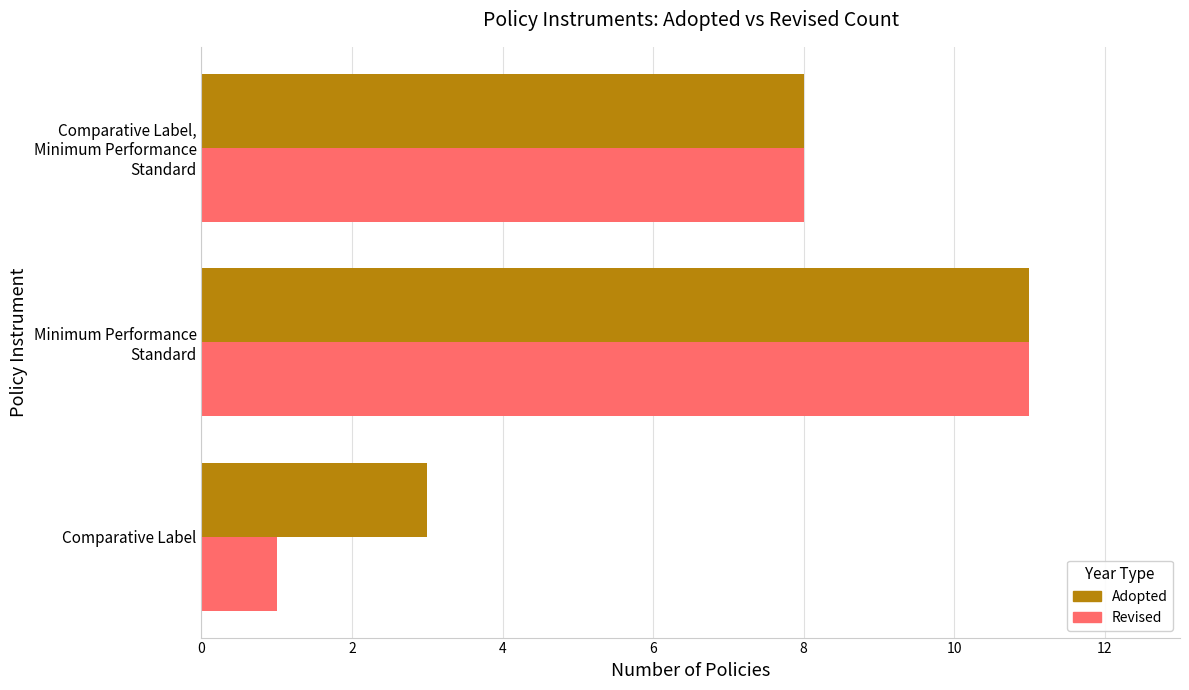

At how many categories does at least one series exceed 6?

2